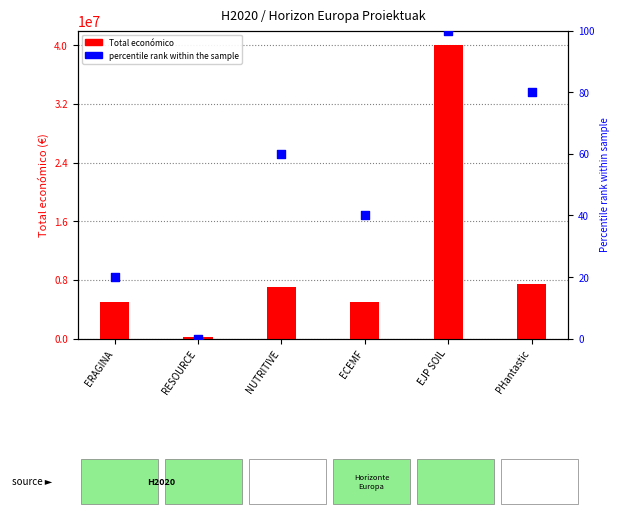

What is the total value across all series at PHantastic?

7384352